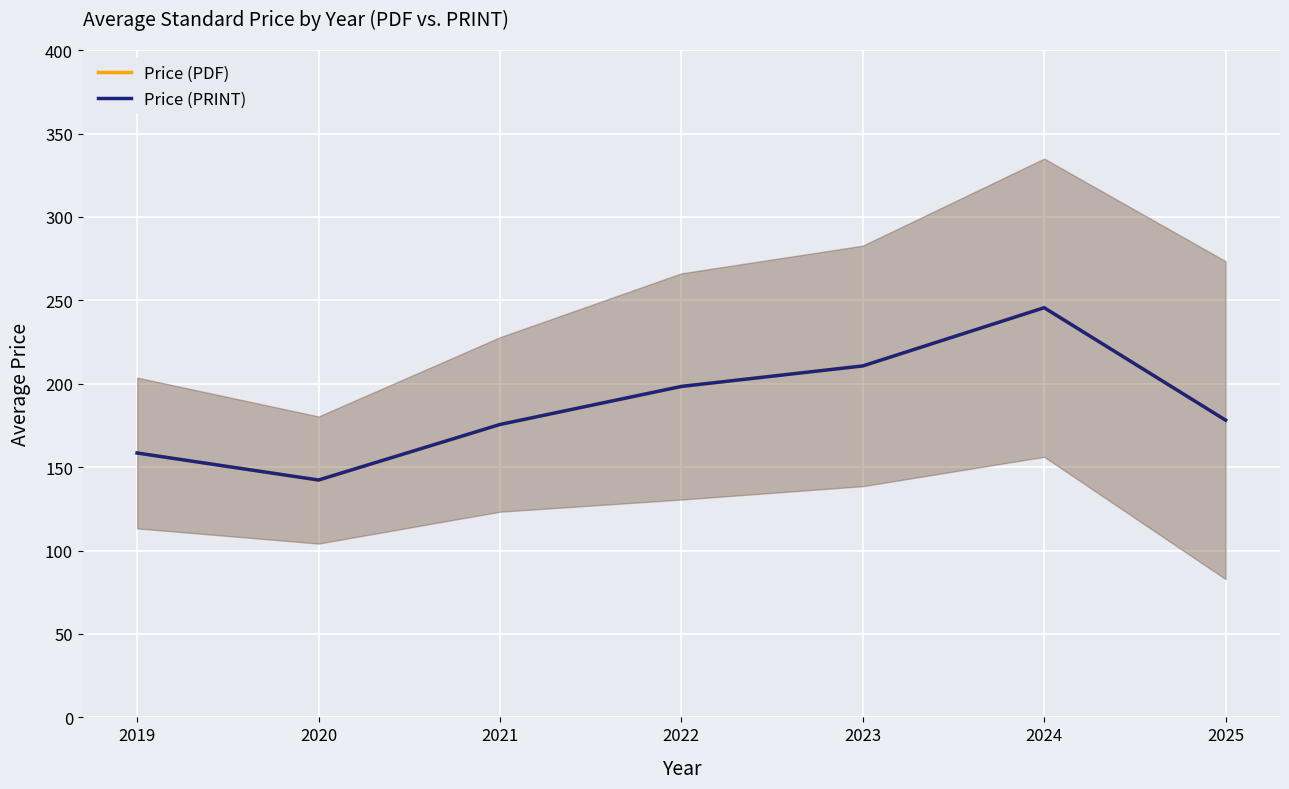

Reading left to right, what are all the values shown in this chart?

Price (PDF): 158.5	142.3	175.6	198.4	210.7	245.6	178.2
Price (PRINT): 158.5	142.3	175.6	198.4	210.7	245.6	178.2